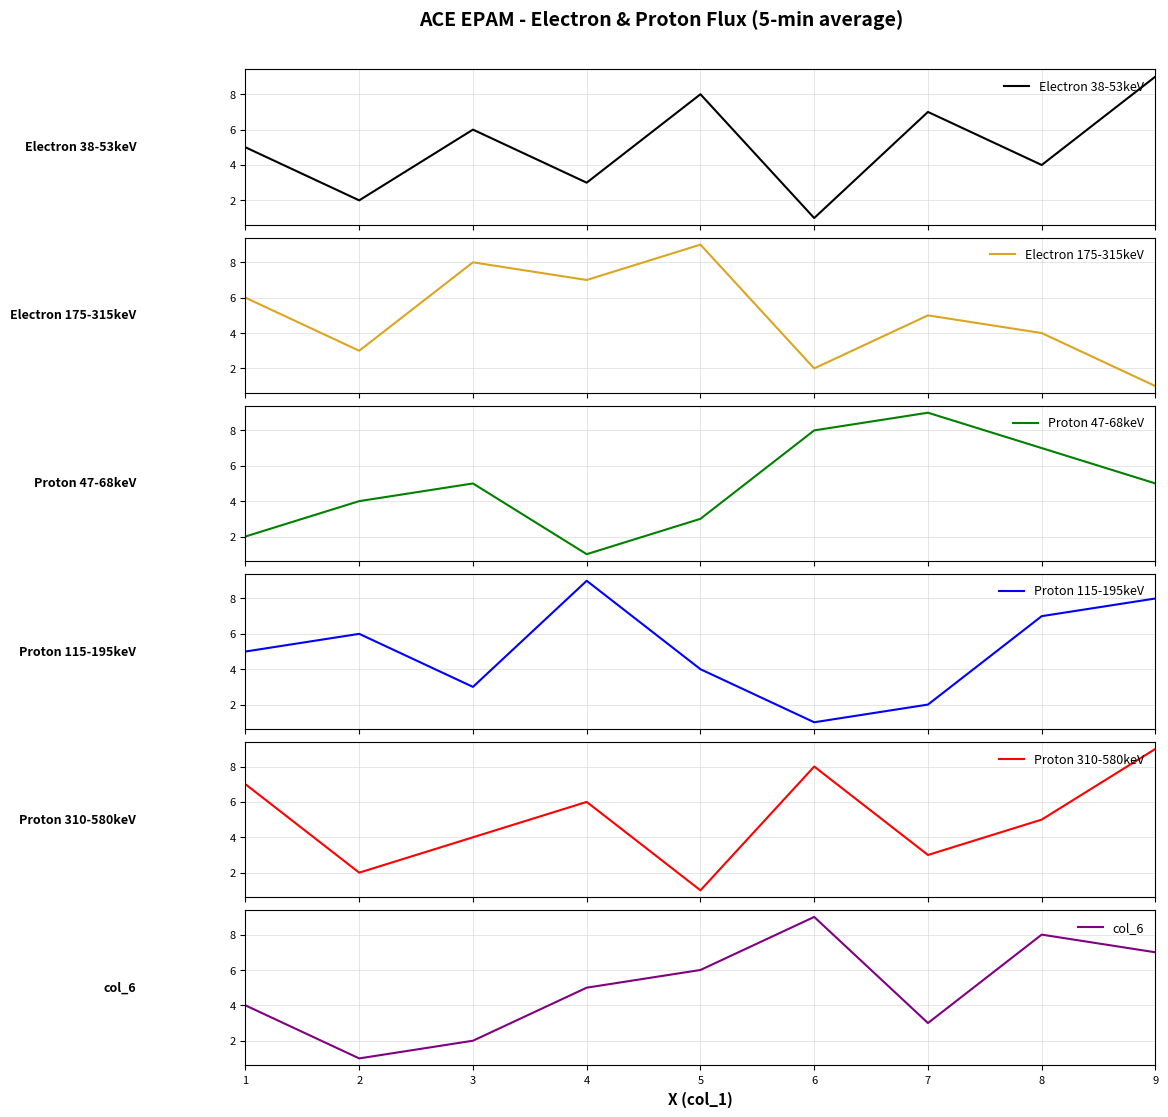

How many values in the Electron 175-315keV series exceed 5?

4